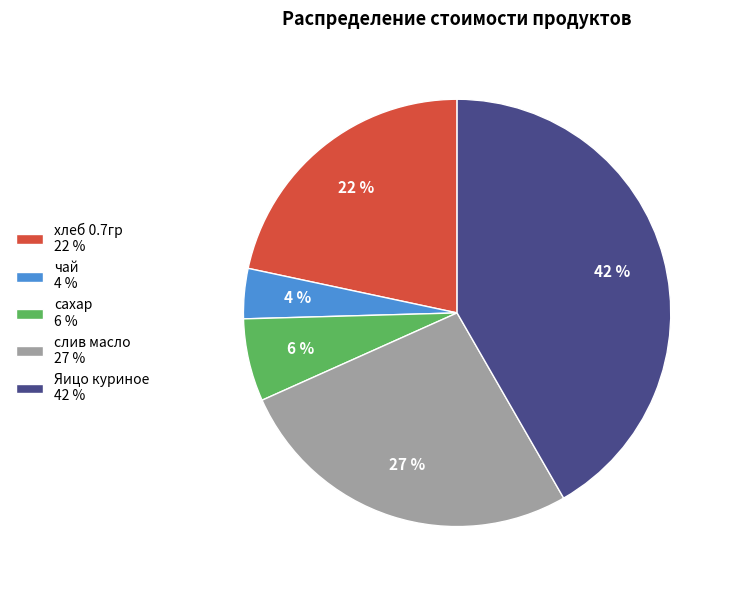

Which has a higher value, слив масло or Яицо куриное?

Яицо куриное